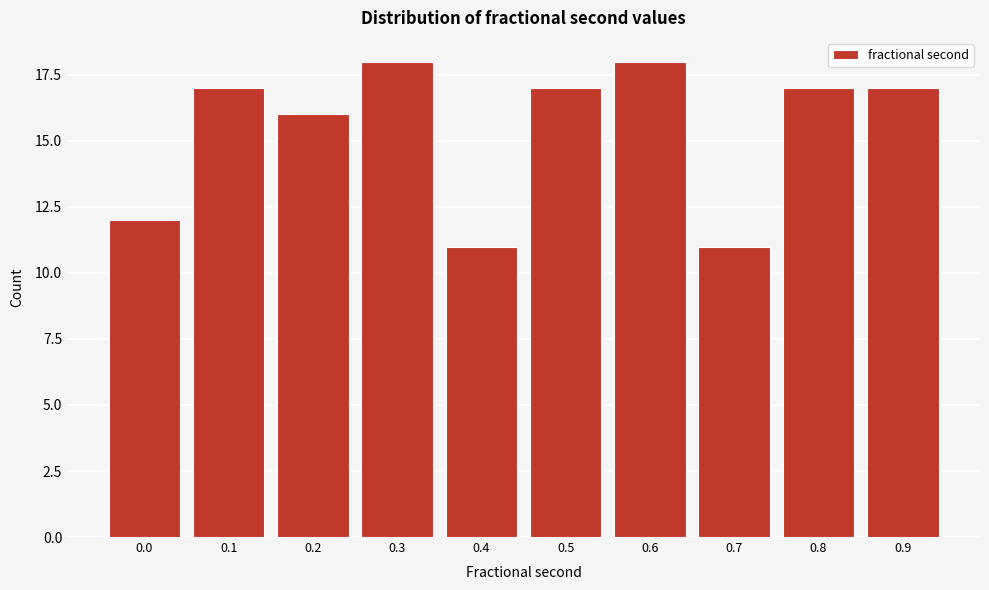

Reading left to right, list all the values displayed in this chart.

12	17	16	18	11	17	18	11	17	17